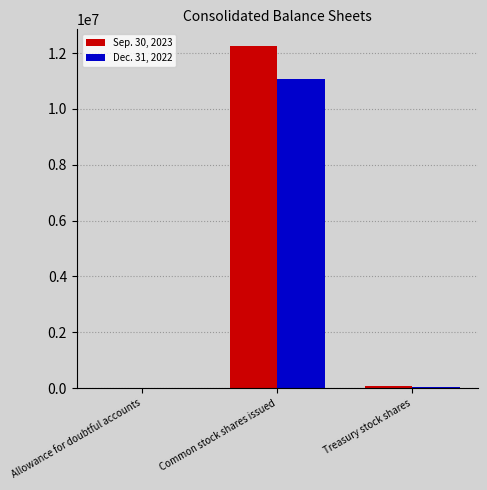

At which category is the sum across all series the highest?

Common stock shares issued